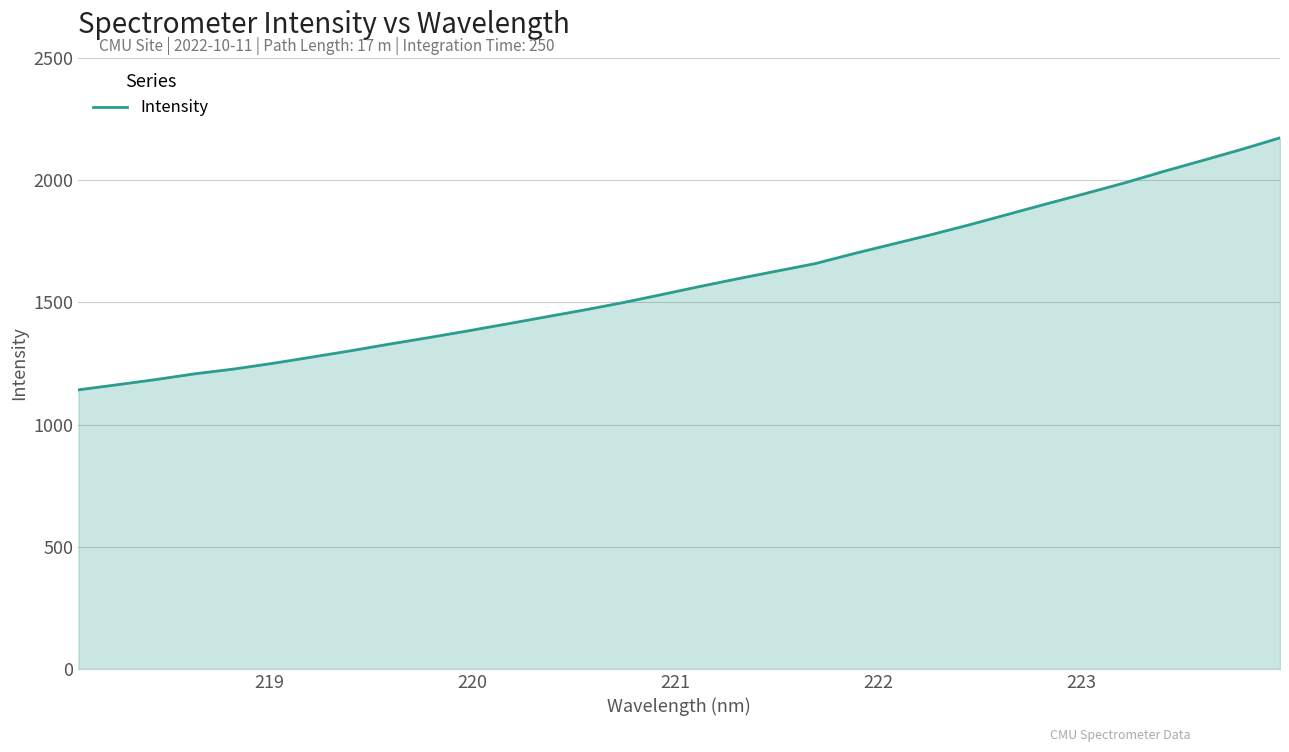

What is the difference between the maximum and minimum values?

1031.2